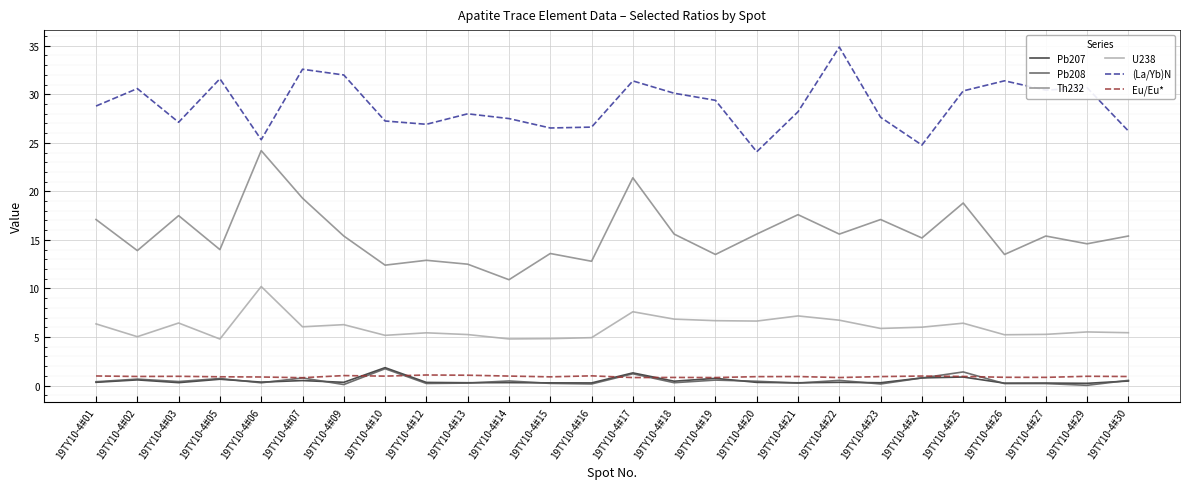

True or false: U238 and Th232 cross at least once.

False